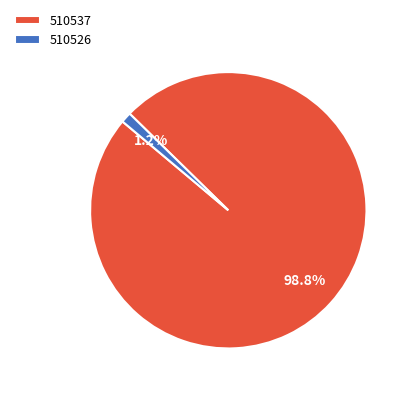

Is the sum of 510537 and 510526 greater than half?

Yes